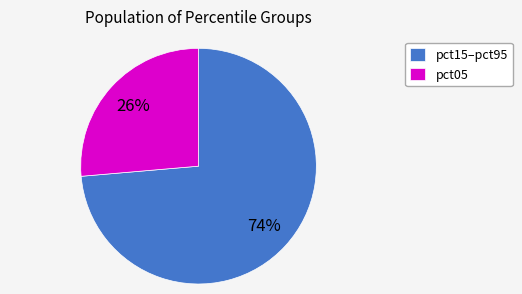

To the nearest percent, what is the average slice percentage?

50%